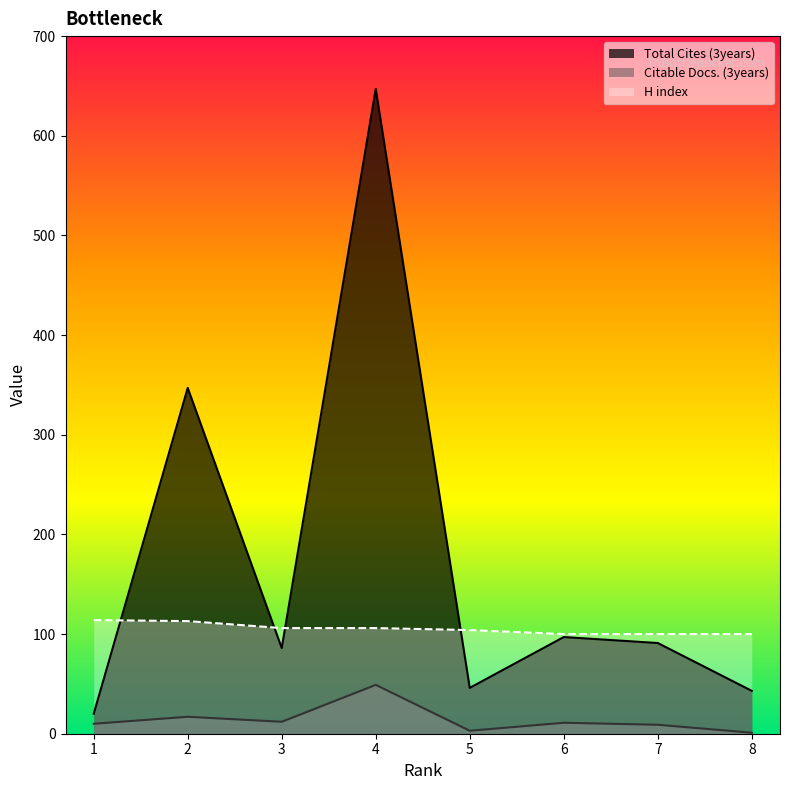

Reading left to right, transcribe all the data shown in this chart.

Total Cites (3years): 20	347	86	647	46	97	91	43
Citable Docs. (3years): 10	17	12	49	3	11	9	1
H index: 114	113	106	106	104	100	100	100